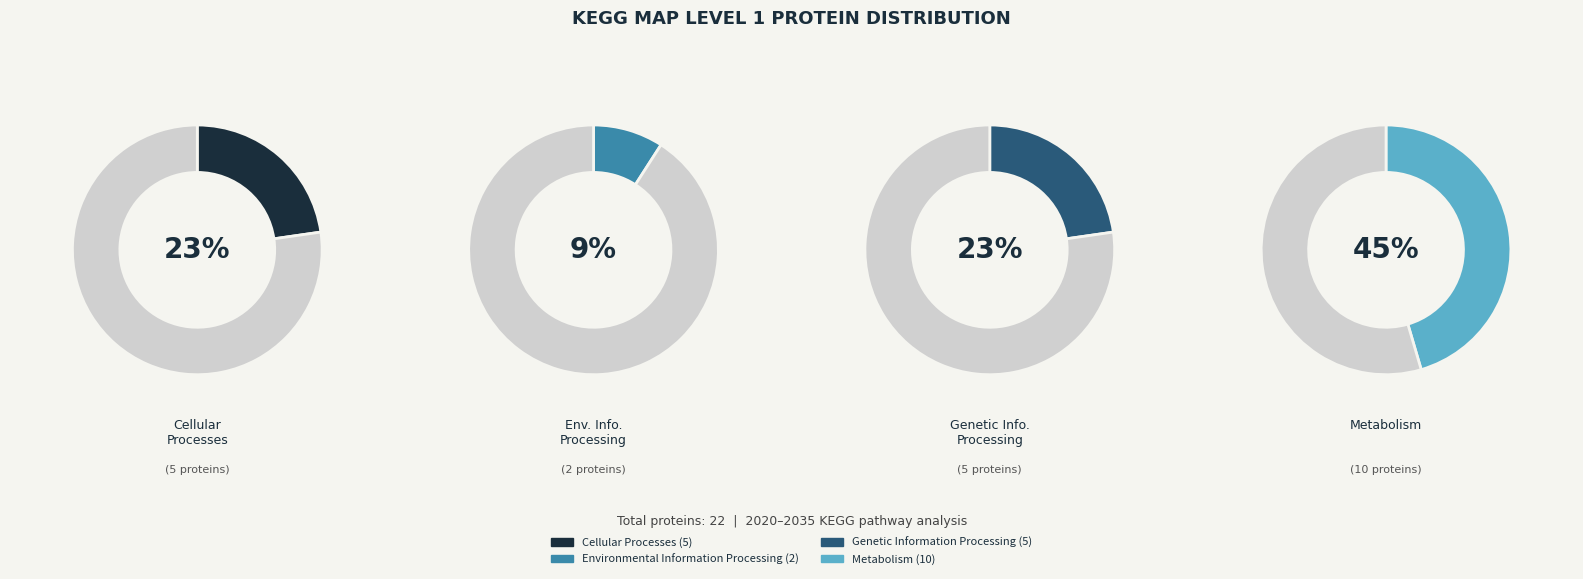

To the nearest percent, what portion does Genetic Information Processing represent?

23%